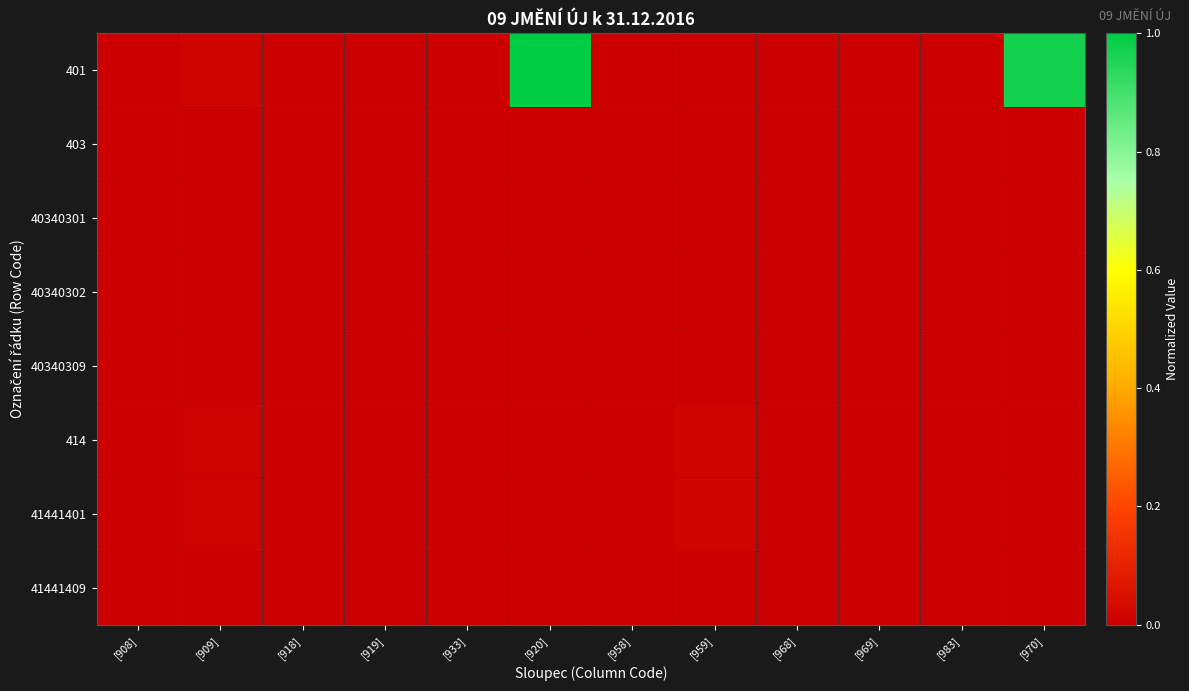

What is the total value across all series at [970]?

1.0